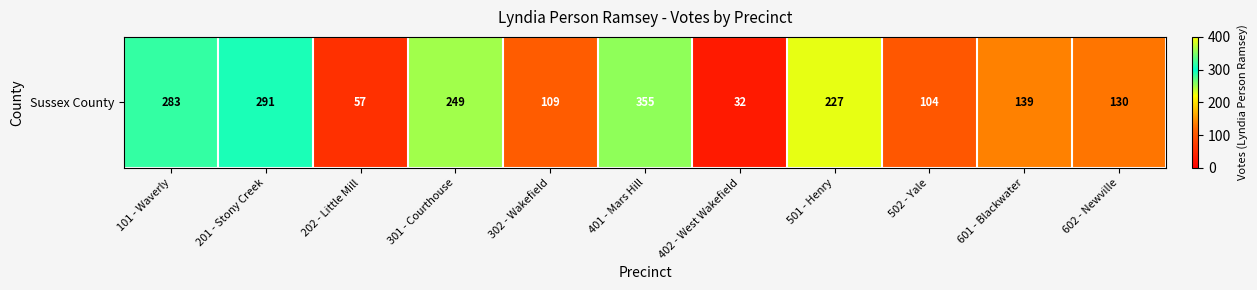

At which label is the value closest to 193?

501 - Henry